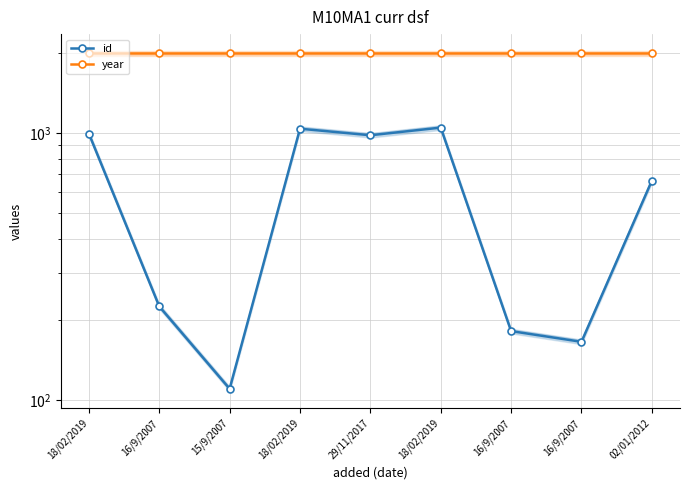

What is the label of the 2nd point from the left?

16/9/2007